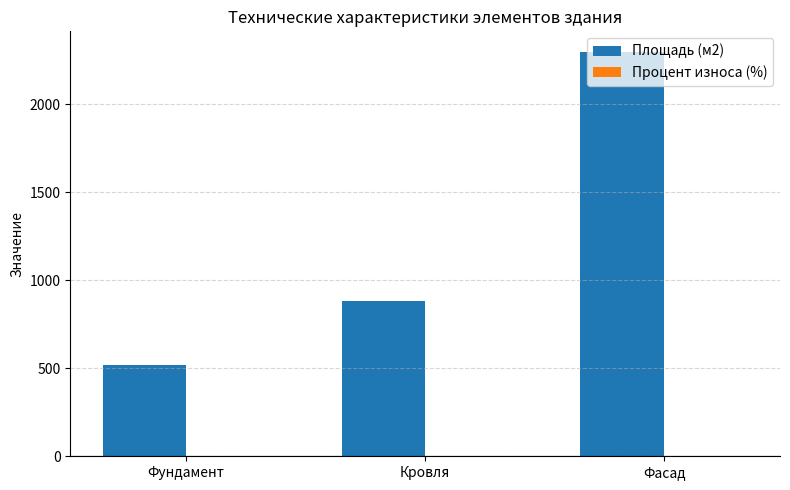

What is the greatest value displayed?

2300.0